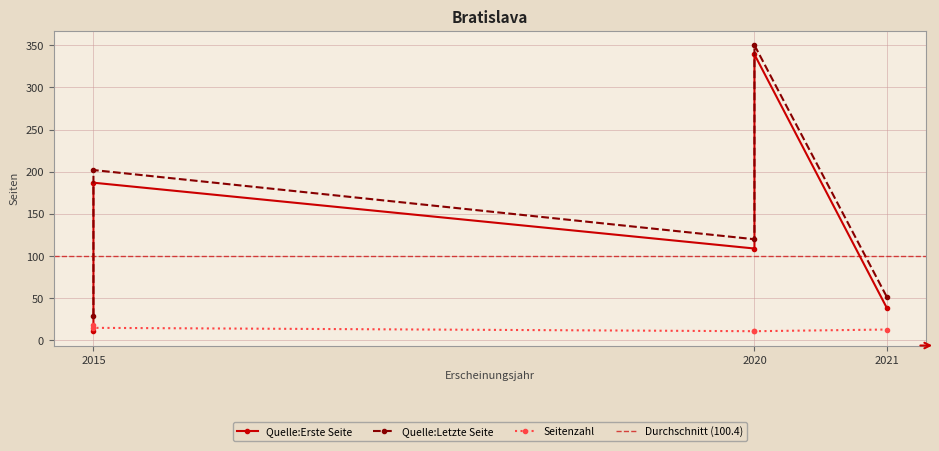

Where is Seitenzahl nearest to the value 14?

2015